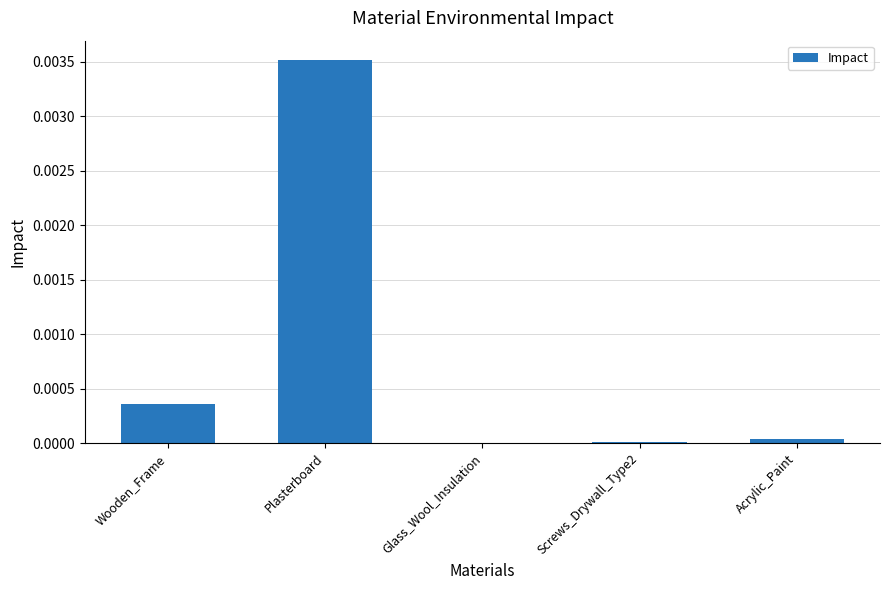

Between Wooden_Frame and Plasterboard, which is larger?

Plasterboard